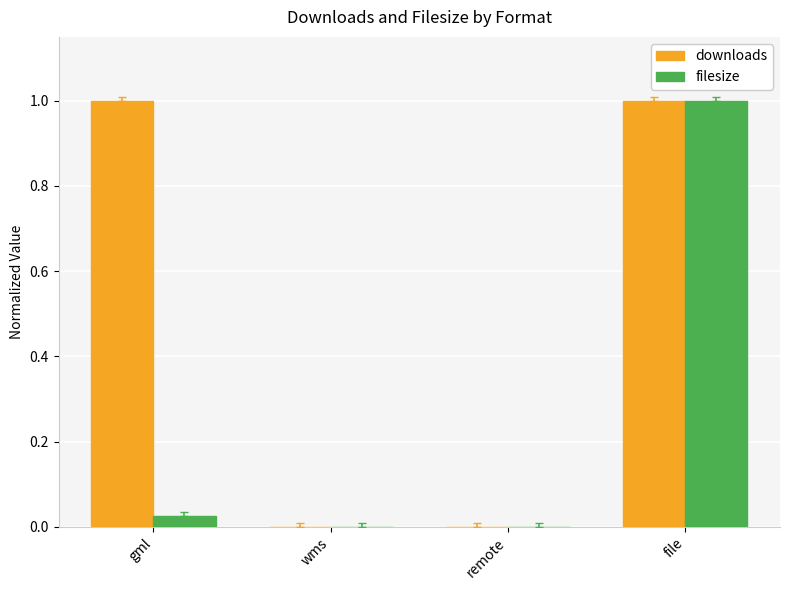

What is the maximum value for filesize?

1.0